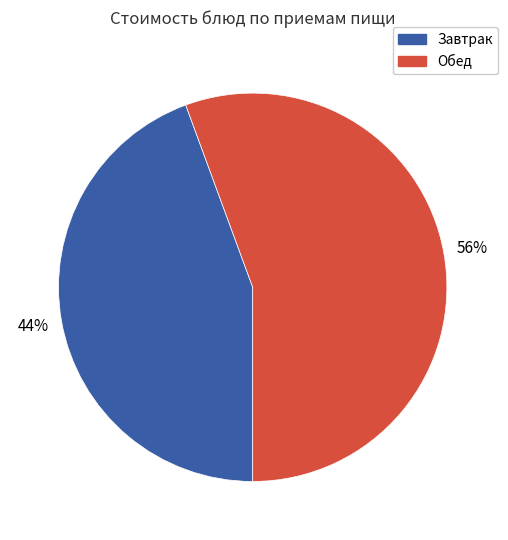

To the nearest percent, what is the average slice percentage?

50%